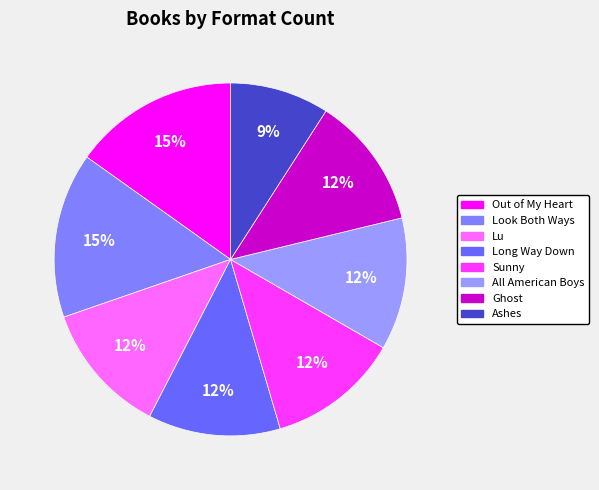

Count the number of slices in the pie.

8